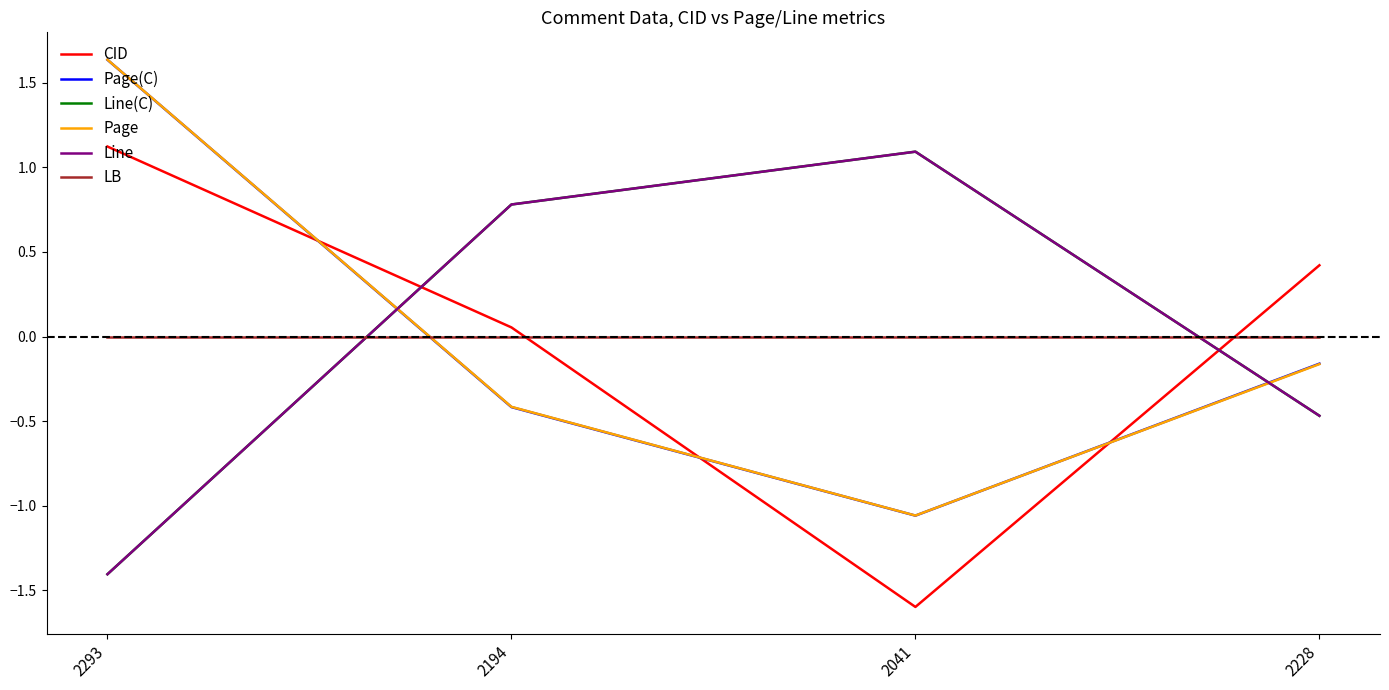

Is this an area chart (filled region under the line)?

No